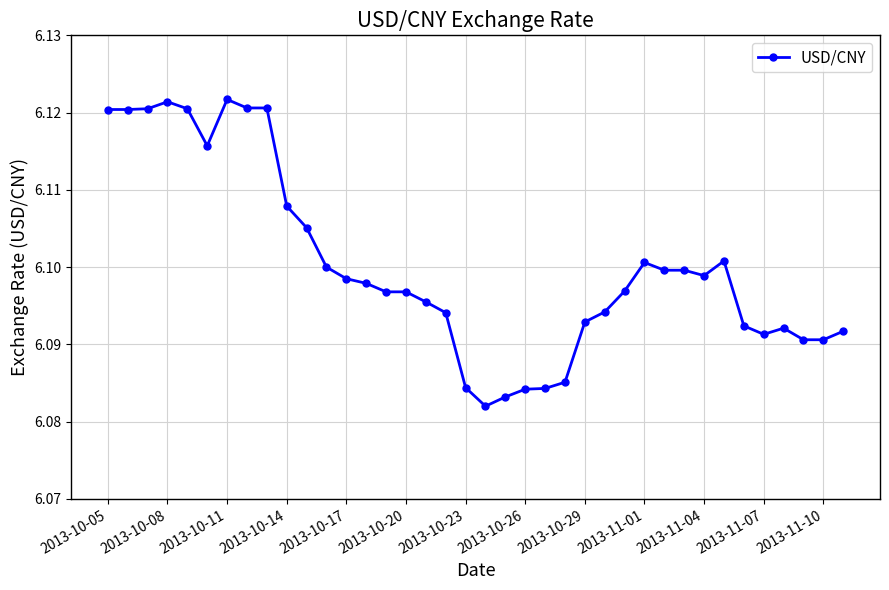

True or false: the data has more than 2 interior local peaks.

True